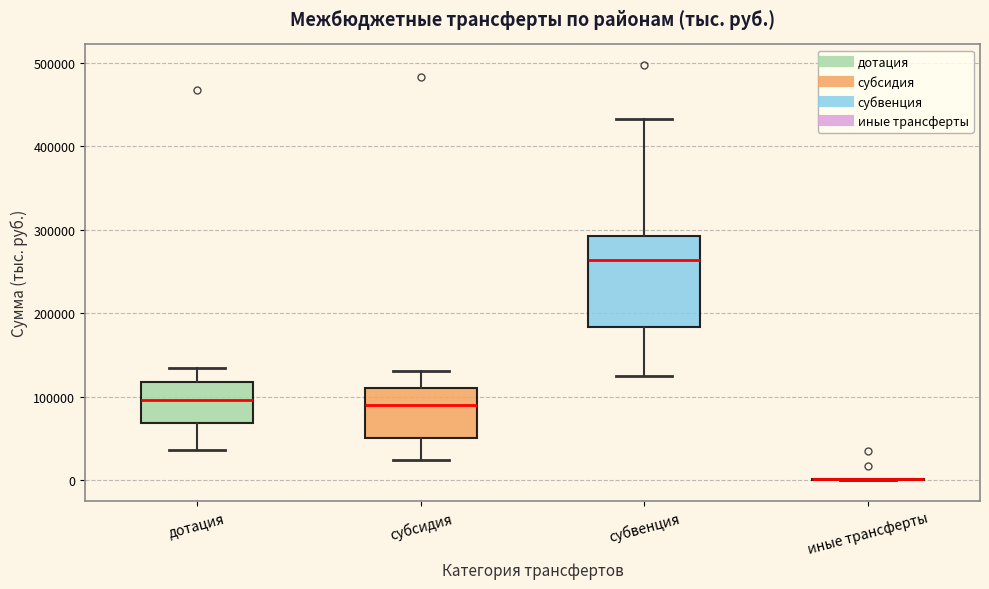

Comparing the boxes themselves (not the whiskers), which one is the tallest?

субвенция